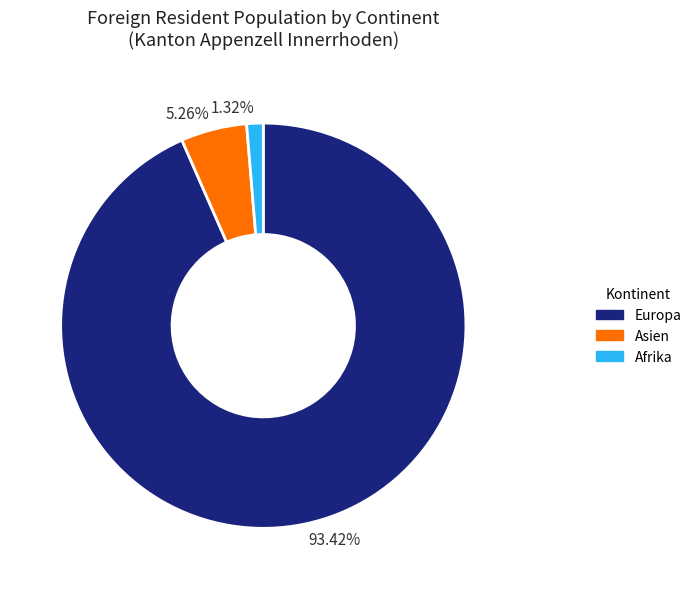

Rank the categories by value from lowest to highest.

1.32%, 5.26%, 93.42%